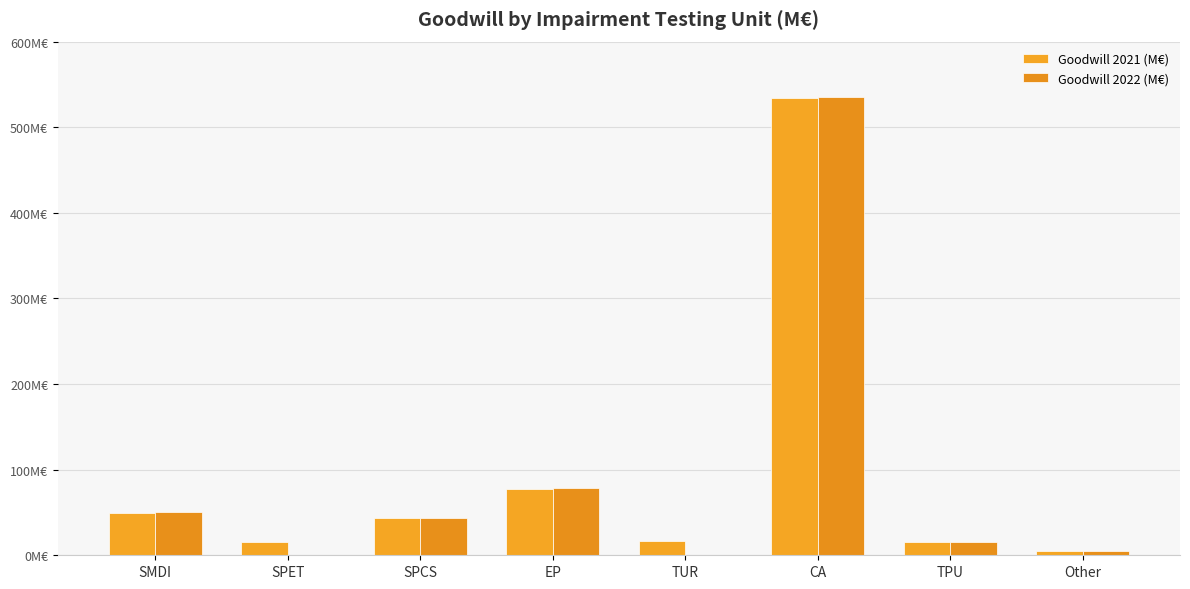

Are the bars grouped side by side (vs. stacked)?

Yes